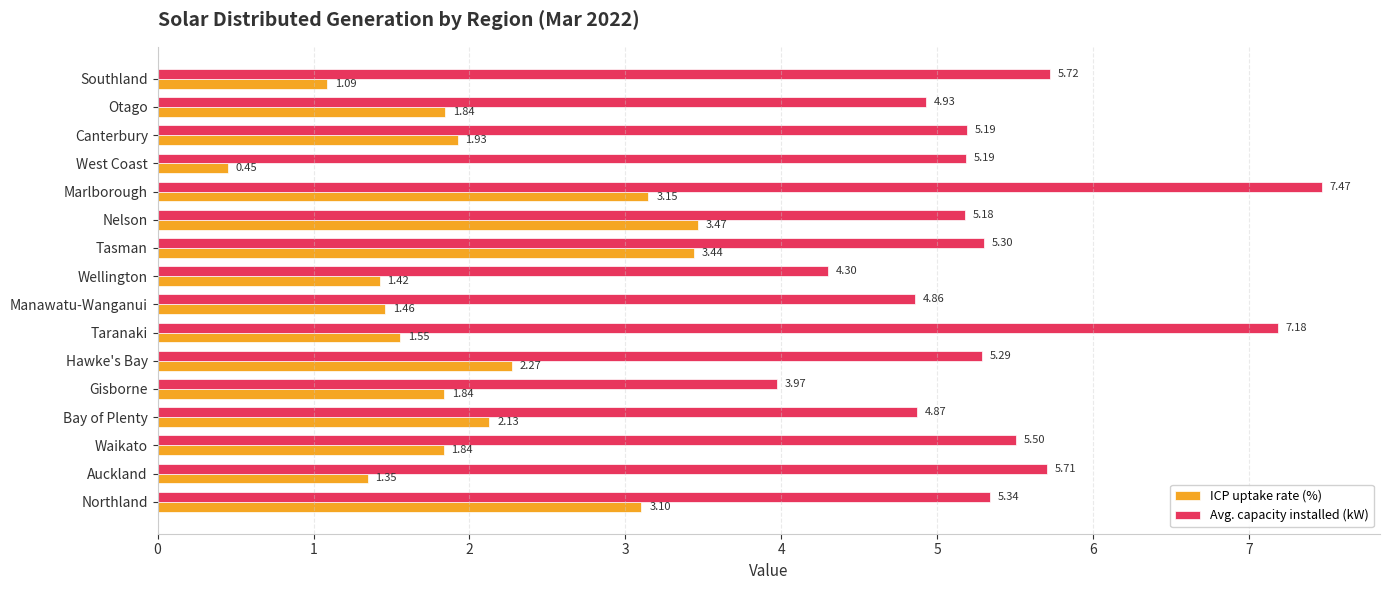

What is the difference between the Avg. capacity installed (kW) values at Canterbury and Bay of Plenty?

0.3